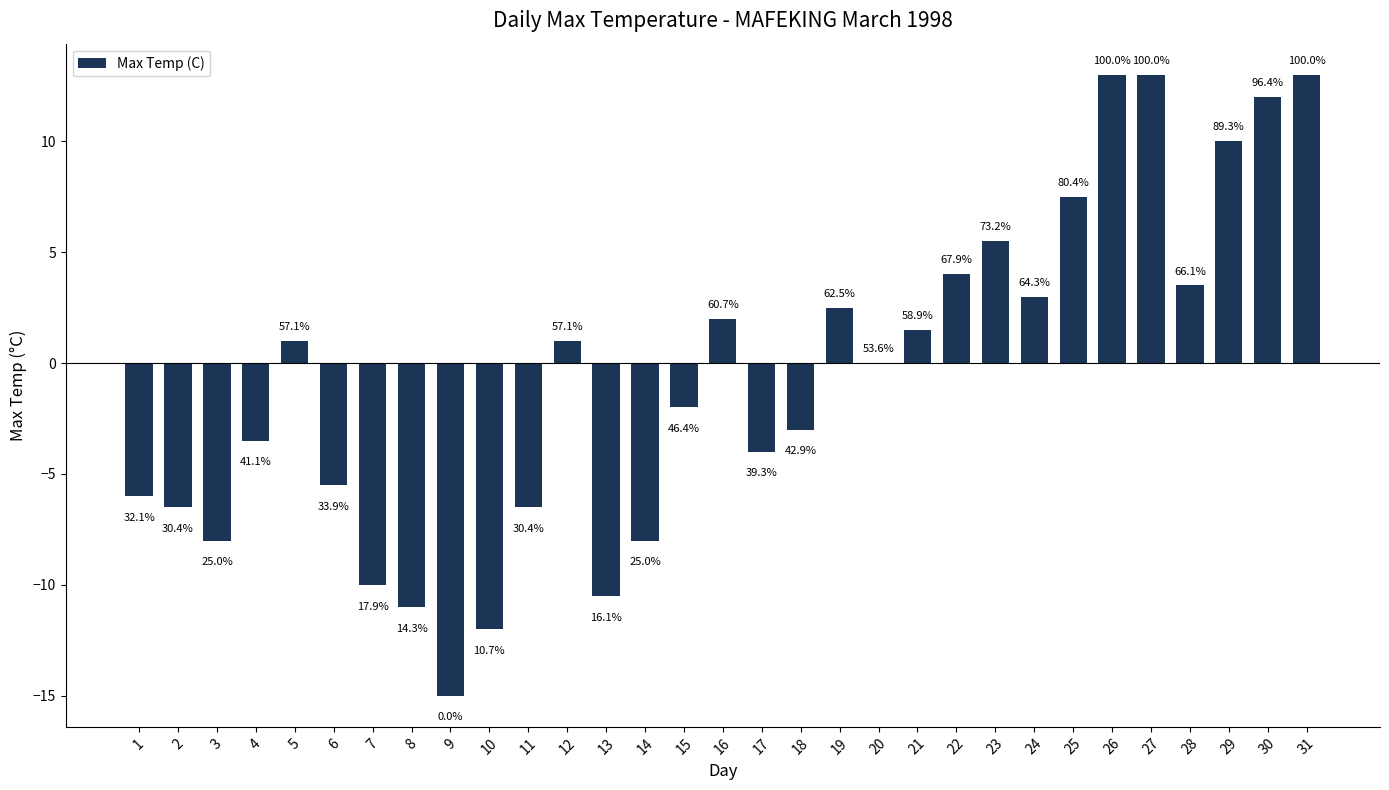

Reading left to right, extract all data points from this chart.

1=-6.0	2=-6.5	3=-8.0	4=-3.5	5=1.0	6=-5.5	7=-10.0	8=-11.0	9=-15.0	10=-12.0	11=-6.5	12=1.0	13=-10.5	14=-8.0	15=-2.0	16=2.0	17=-4.0	18=-3.0	19=2.5	20=0.0	21=1.5	22=4.0	23=5.5	24=3.0	25=7.5	26=13.0	27=13.0	28=3.5	29=10.0	30=12.0	31=13.0